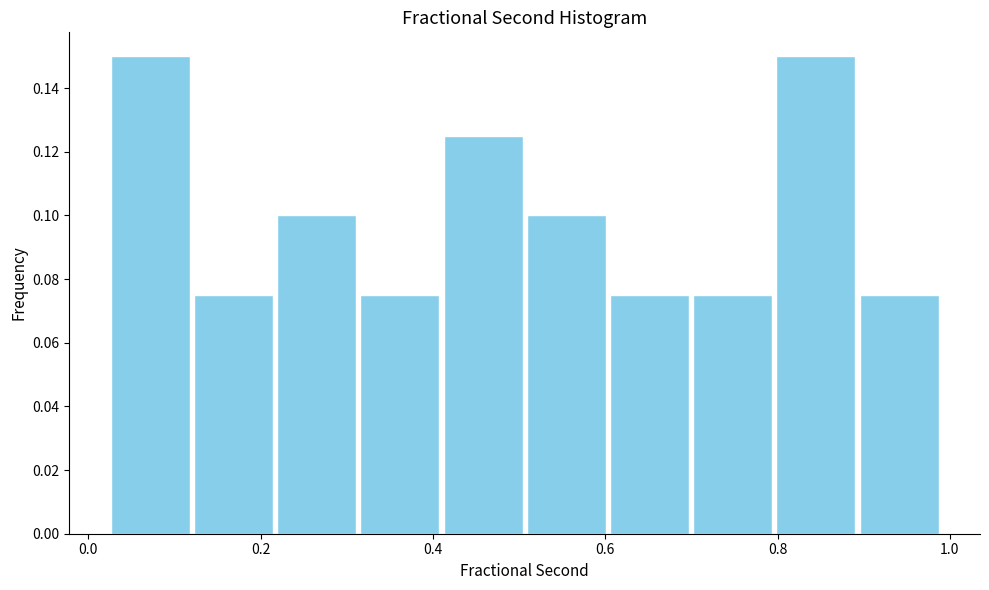

Reading left to right, transcribe this chart: for each bar, give the range it covers on the x-axis and its height. Neither the bar edges nor the heights are printed on the chart, so give them approximately, as read against the axes.

0.02 to 0.12: 0.150
0.12 to 0.22: 0.076
0.22 to 0.32: 0.100
0.32 to 0.40: 0.076
0.40 to 0.50: 0.126
0.50 to 0.60: 0.100
0.60 to 0.70: 0.076
0.70 to 0.80: 0.076
0.80 to 0.90: 0.150
0.90 to 0.98: 0.076